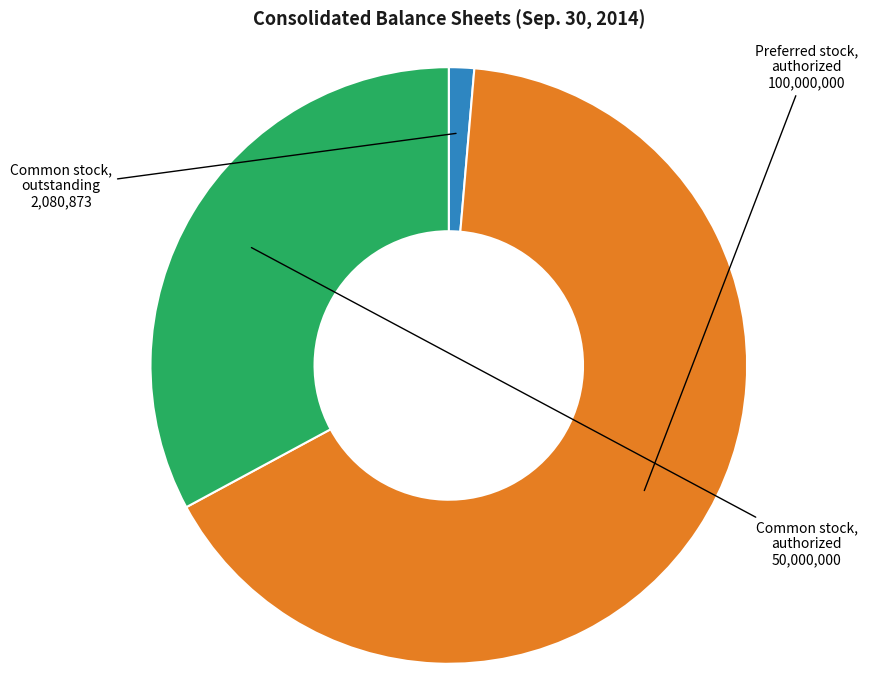

Is the sum of Common stock, authorized and Preferred stock, authorized greater than half?

Yes